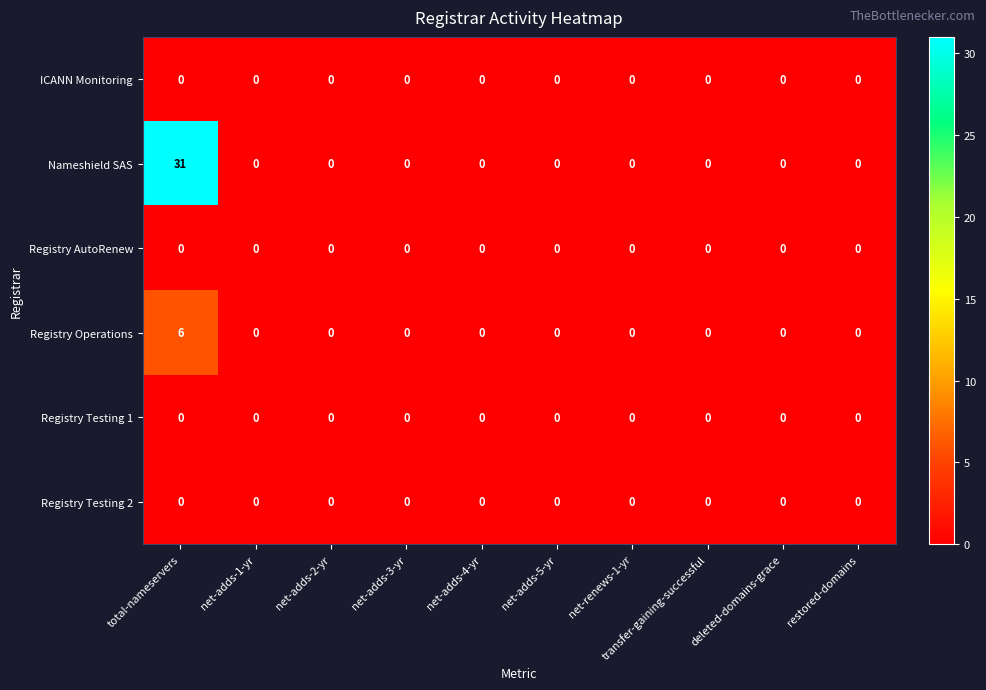

True or false: Registry AutoRenew has a value of 0 at net-adds-1-yr.

True